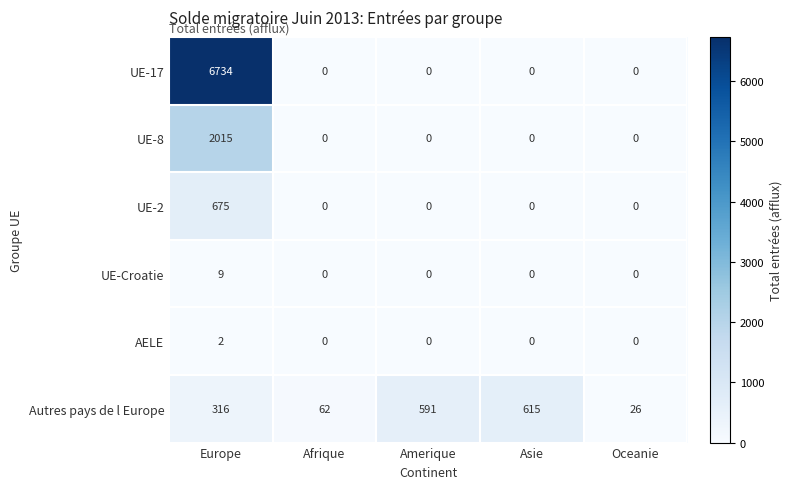

Rank the series by their maximum value, from lowest to highest.

AELE, UE-Croatie, Autres pays de l Europe, UE-2, UE-8, UE-17